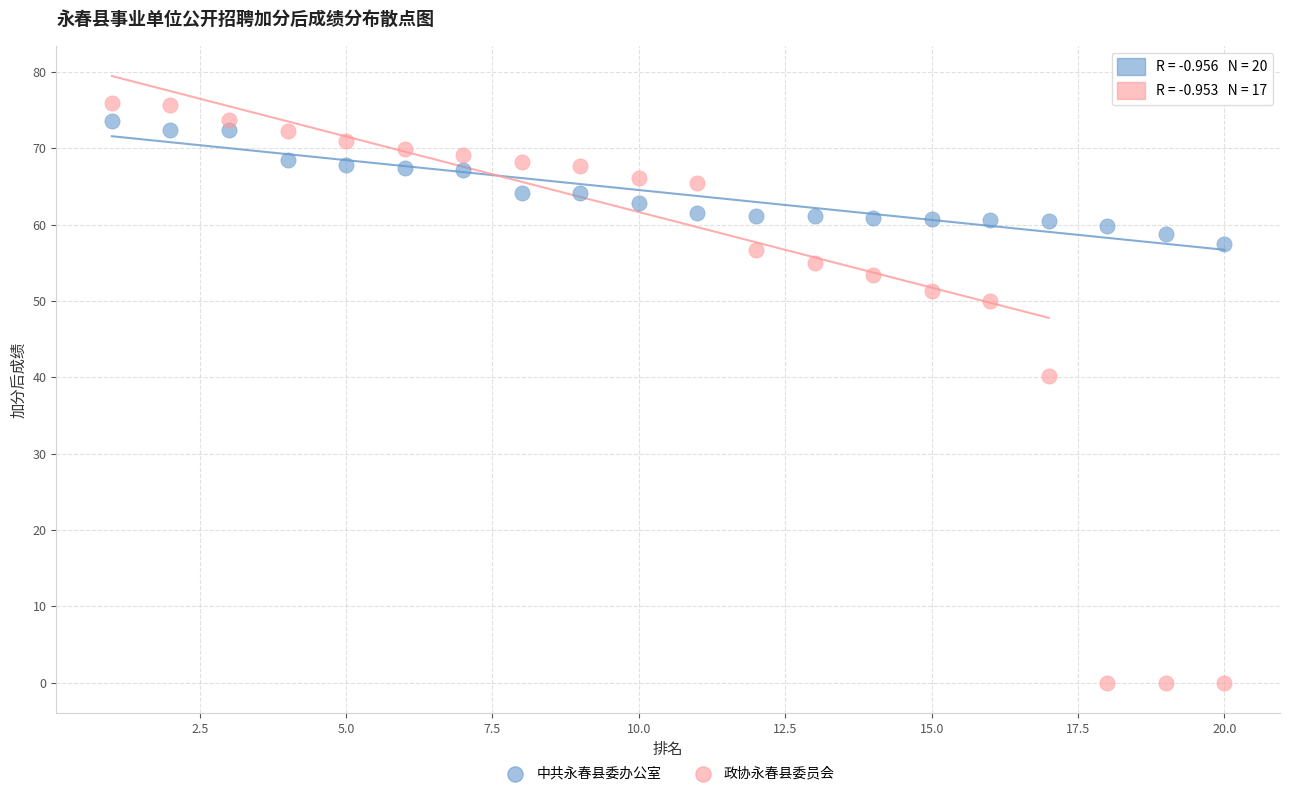

Across all data points, what is the range of X values (max minus min)?

19.0